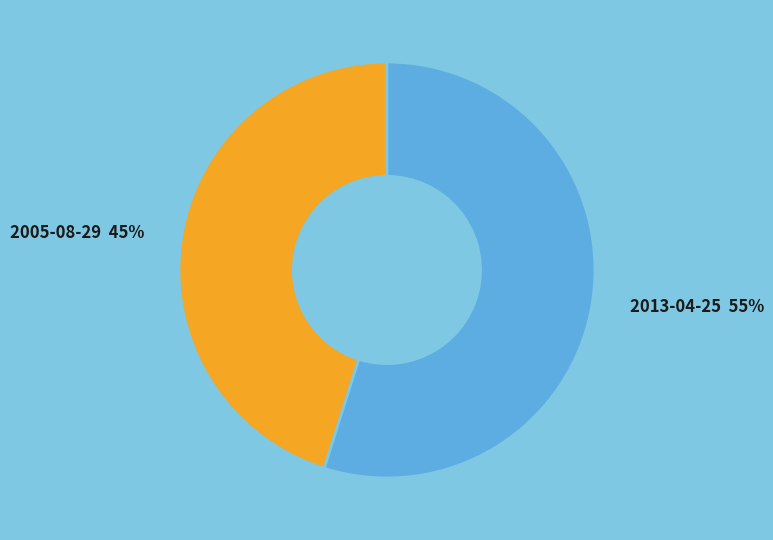

To the nearest percent, what portion does 2005-08-29 represent?

45%